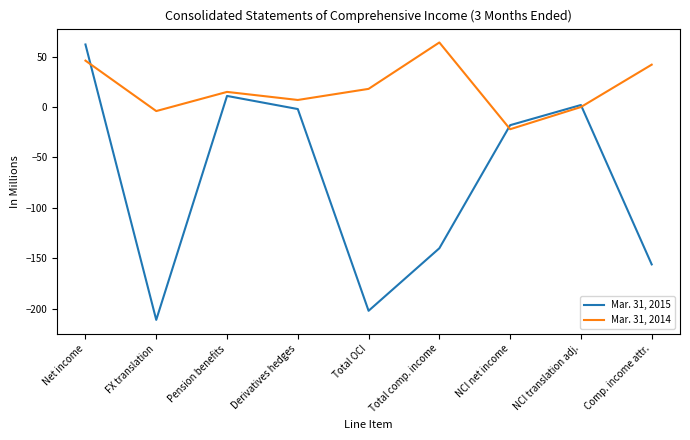

Which series has the widest spread of values?

Mar. 31, 2015